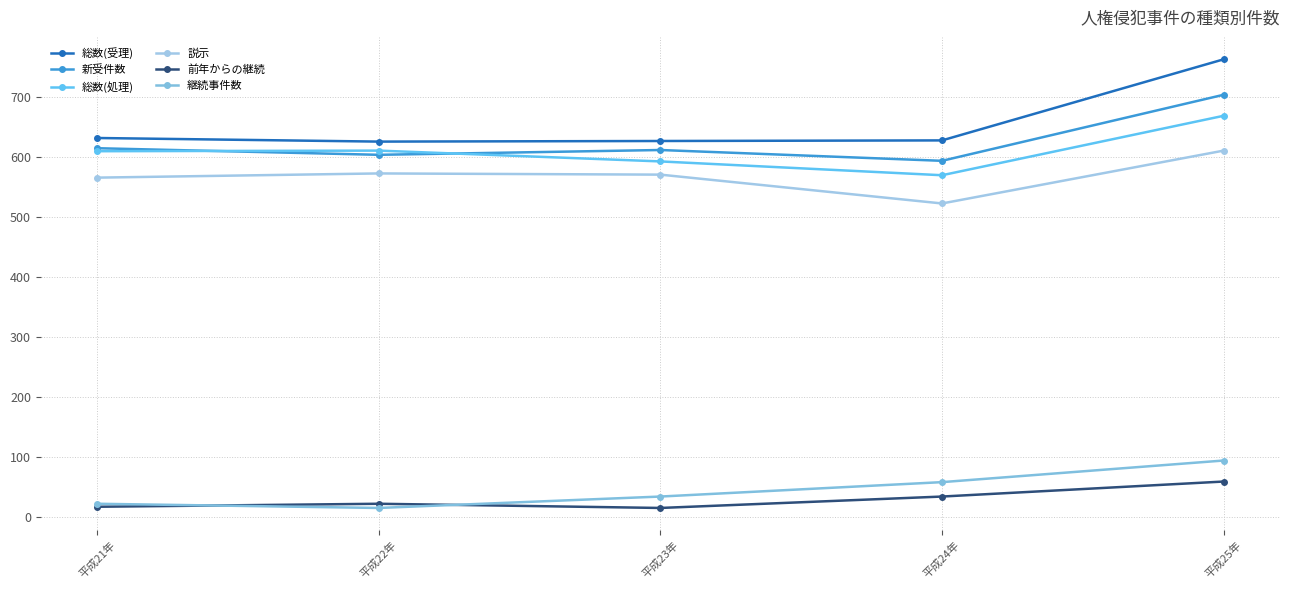

Which series has the largest range (max minus min)?

総数(受理)